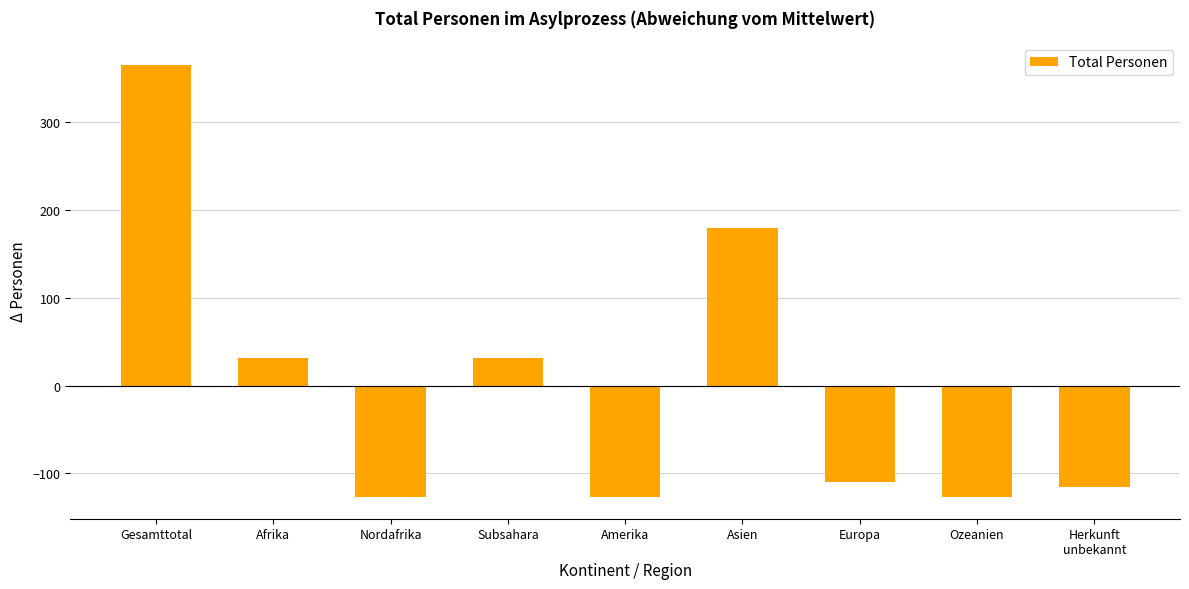

True or false: the data shows -71.1 at Amerika.

False